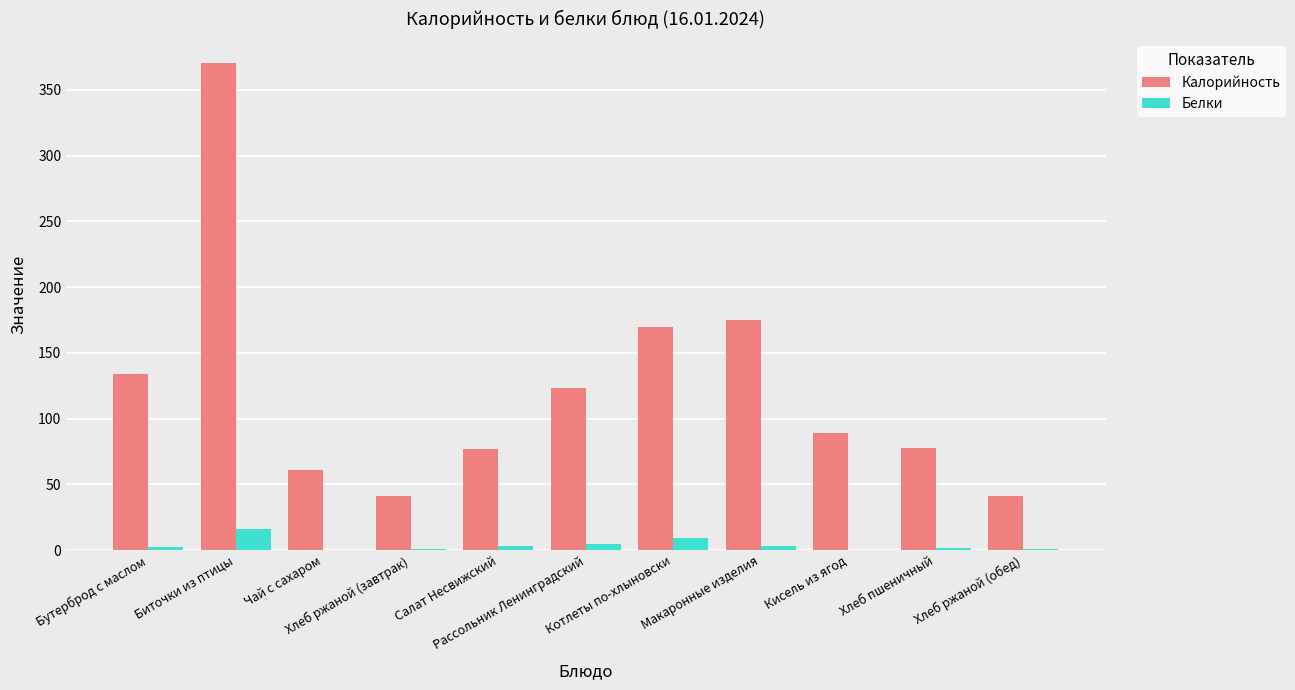

What value does the Калорийность series have at Салат Несвижский?

77.0